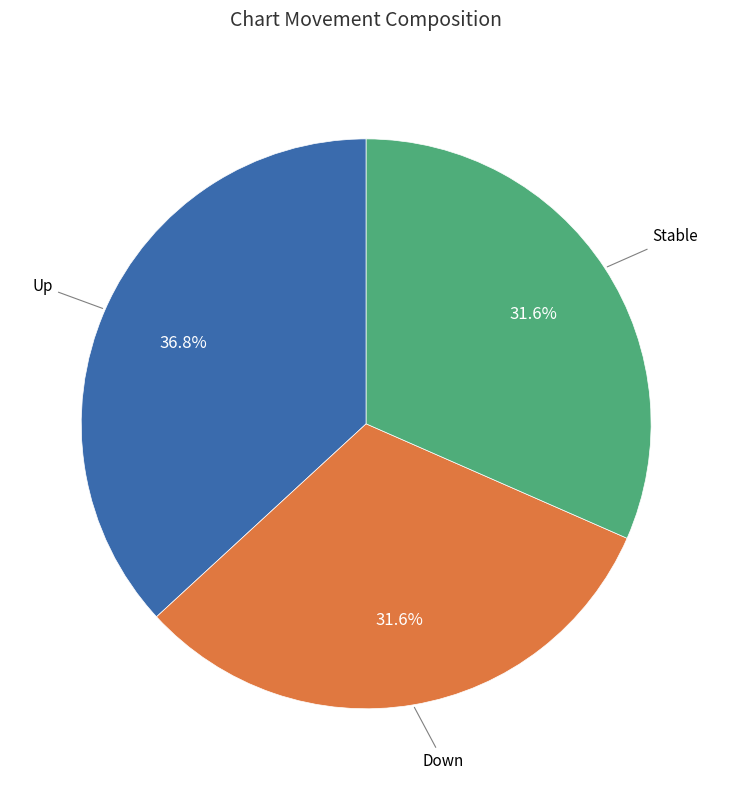

Is there a majority slice in this chart?

No